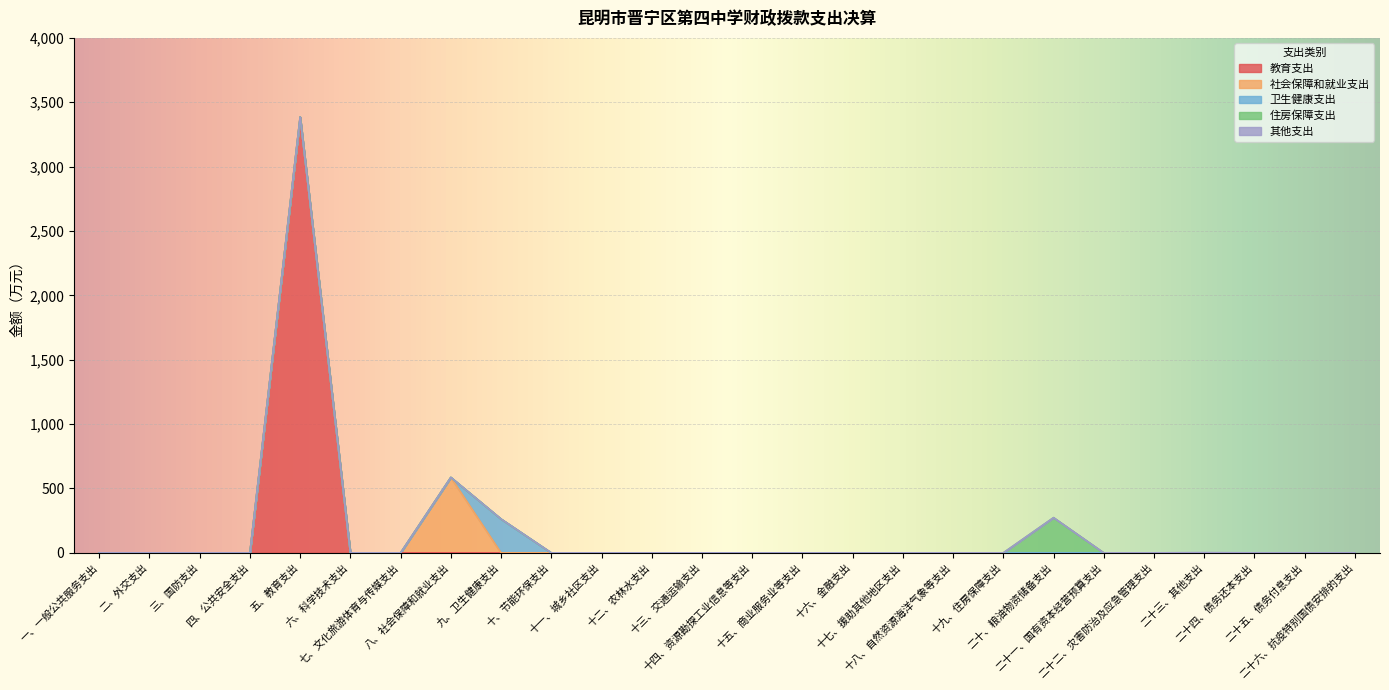

Which series has the largest total across all categories?

教育支出